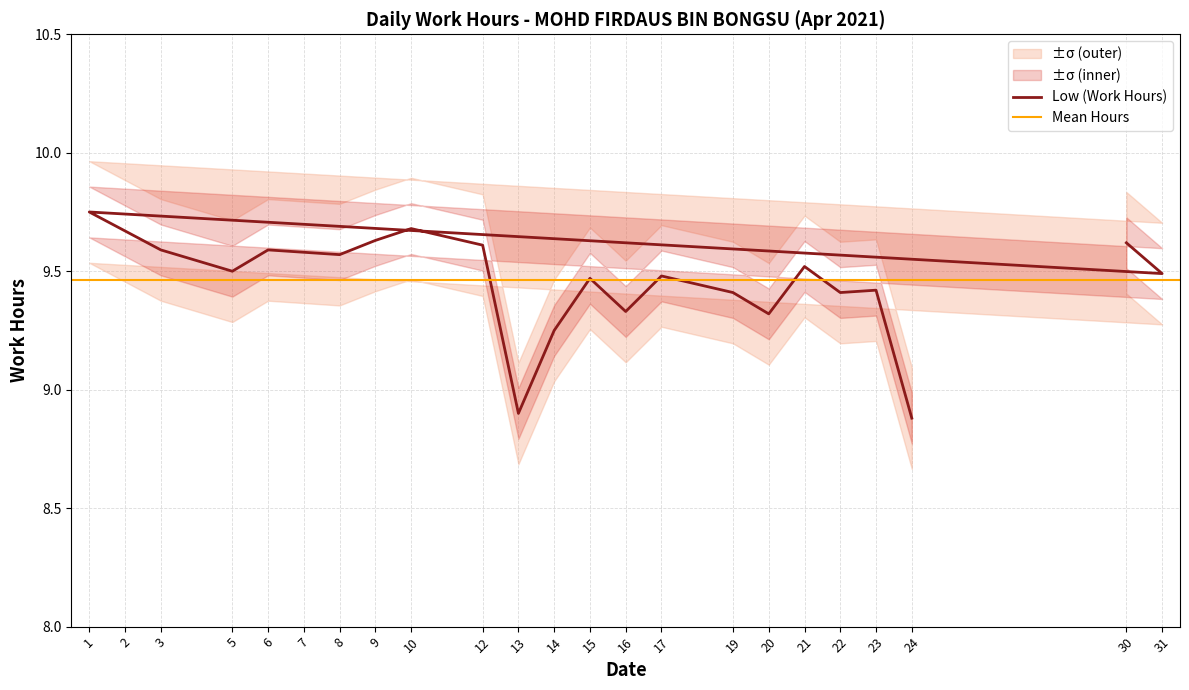

List the labels in order of value, largest first.

1, 10, 2, 9, 30, 12, 3, 6, 7, 8, 21, 5, 31, 17, 15, 23, 19, 22, 16, 20, 14, 13, 24